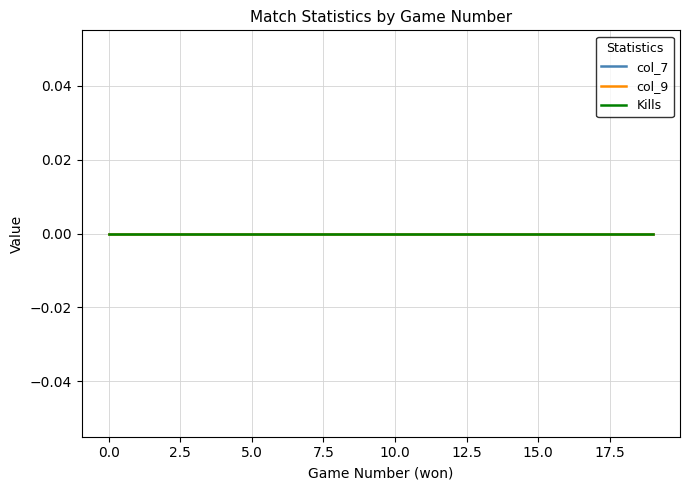

Between 17 and 18, which is larger?

18